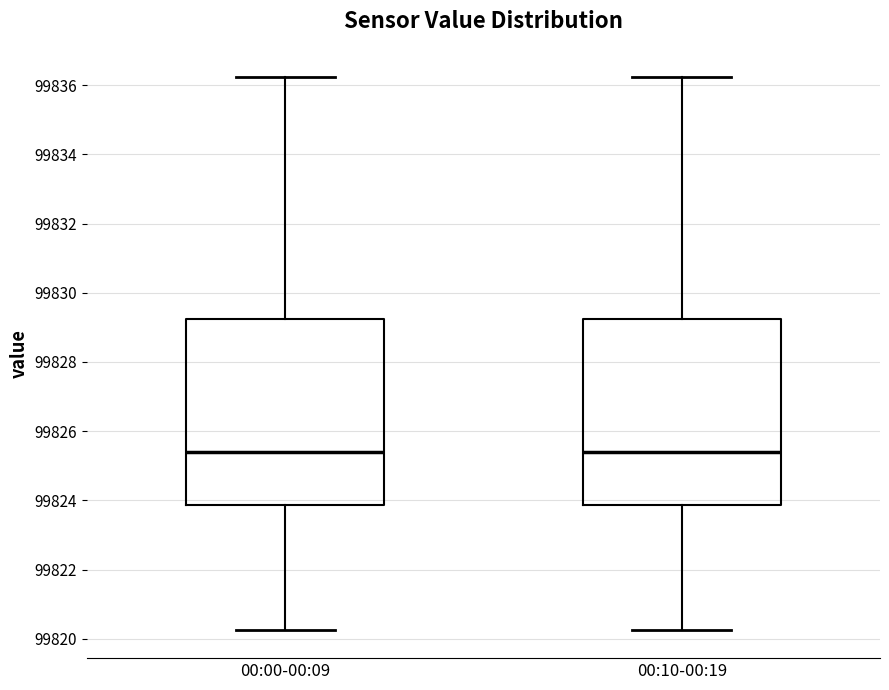

Where does the median line of the box for 00:10-00:19 sit on the y-axis? The values are not printed on the chart, so give them approximately, as read against the axis.

99825.4